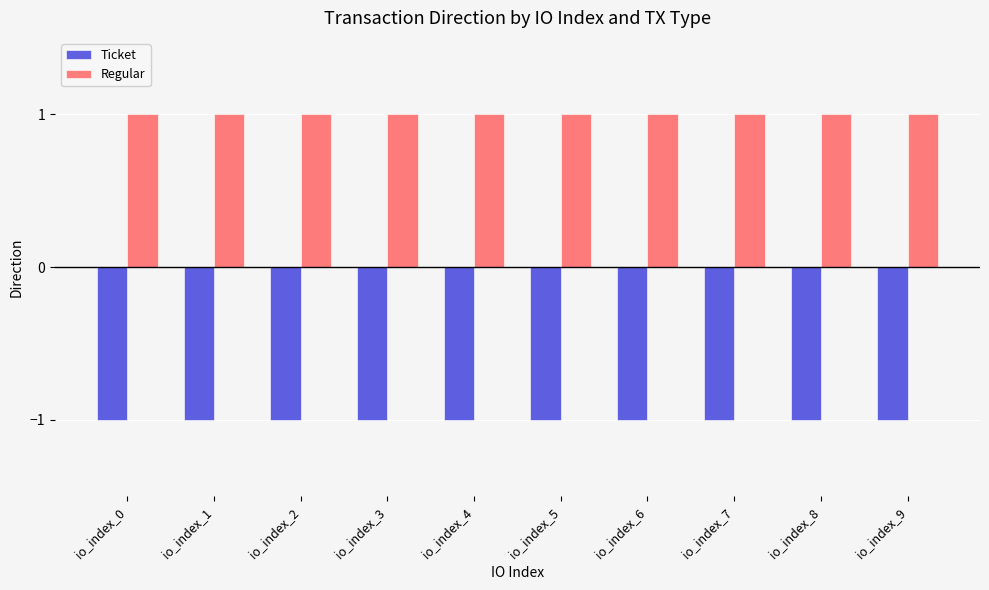

What is the difference between the highest and lowest values at io_index_6?

2